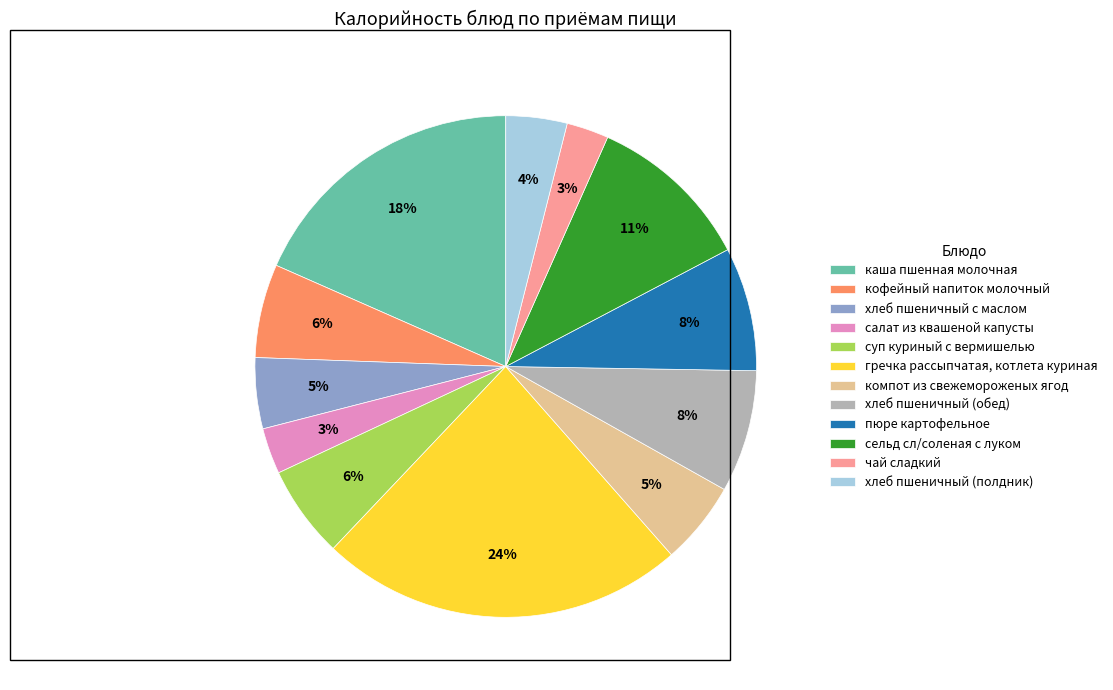

Which has a higher value, хлеб пшеничный с маслом or пюре картофельное?

пюре картофельное